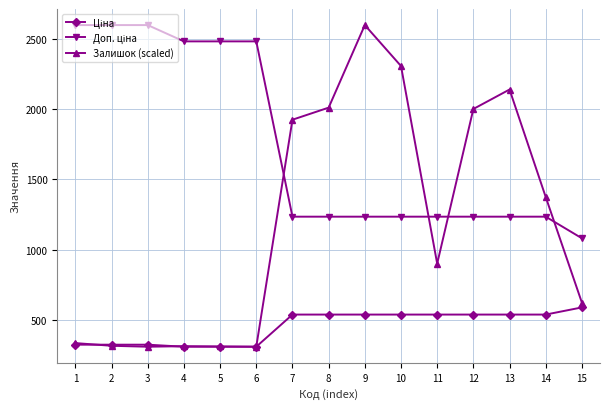

Does the chart display data point markers on the line(s)?

Yes